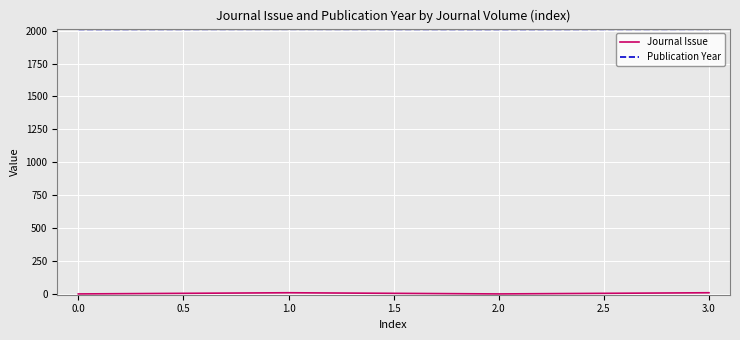

Is it true that Publication Year equals 3167 at 0.0?

False